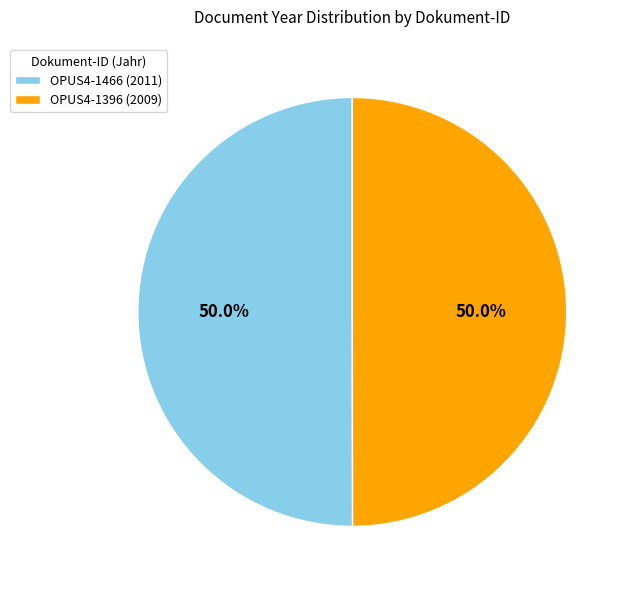

What percentage is the OPUS4-1396 slice, to the nearest percent?

50%